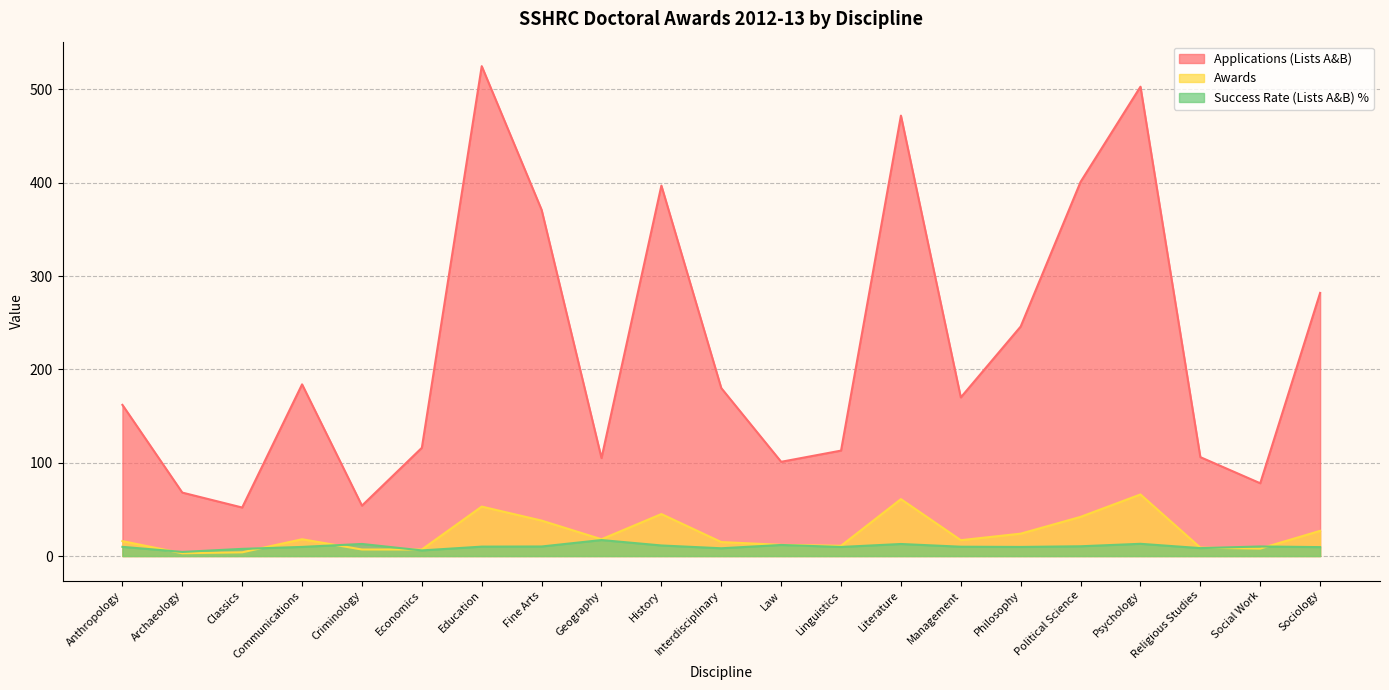

What is the spread (max minus min) of values at Fine Arts?

360.8